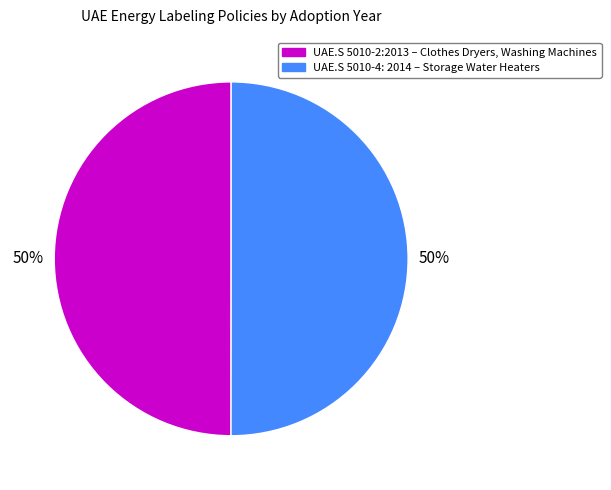

True or false: UAE.S 5010-2:2013 – Clothes Dryers, Washing Machines accounts for 39% of the total.

False